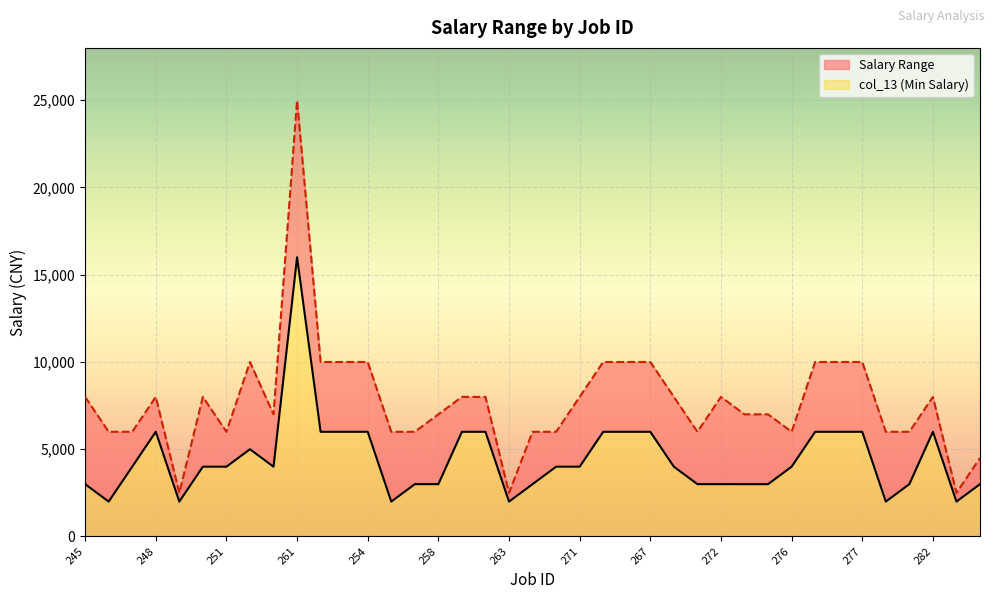

At which category is the sum across all series the highest?

261